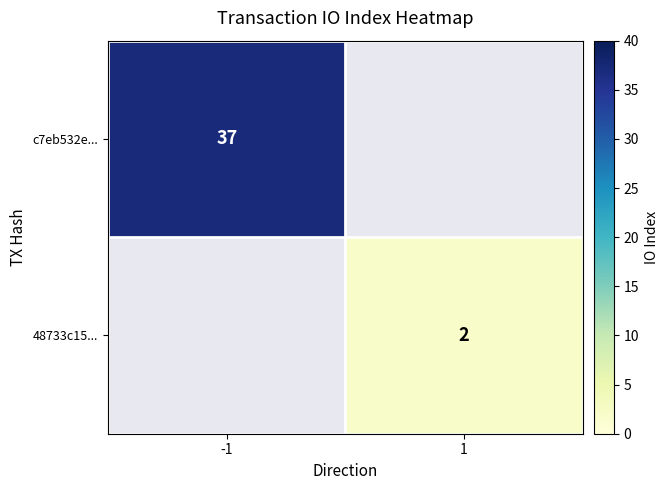

Is the value of 48733c15... at 1 greater than the value of c7eb532e... at -1?

No